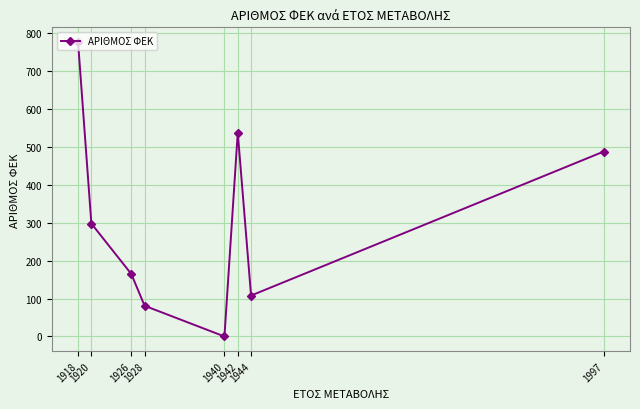

What is the value of the 3rd point from the left?

165